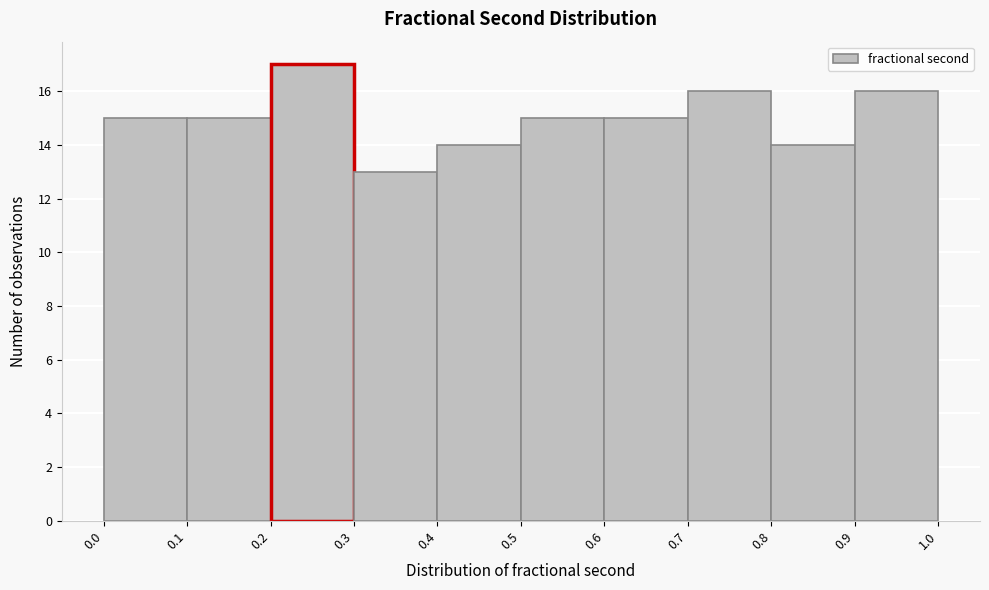

Over which range of the x-axis is the bar tallest?

0.2 to 0.3